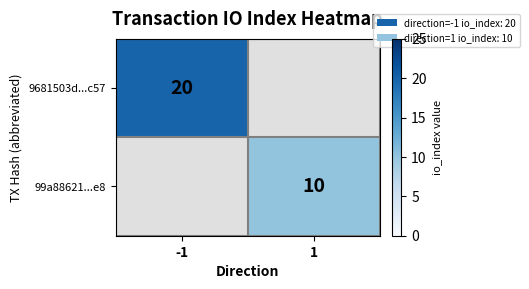

The value of 99a88621...e8 at 1 is 10. True or false?

True